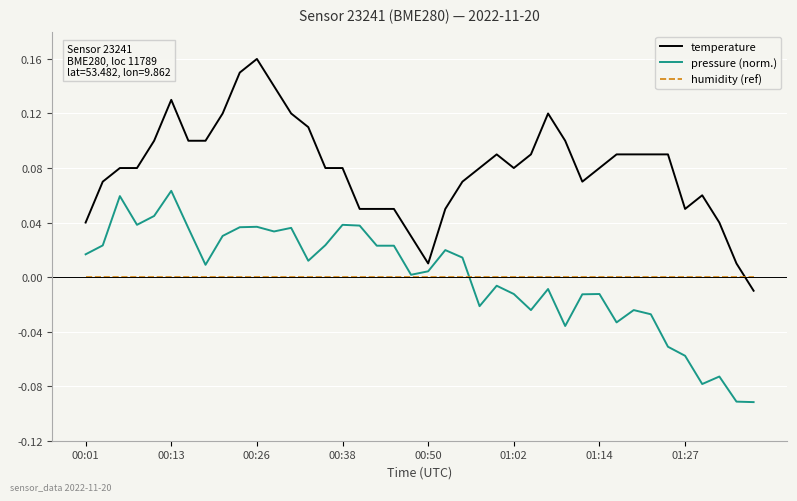

True or false: temperature and humidity (ref) intersect in this chart.

True